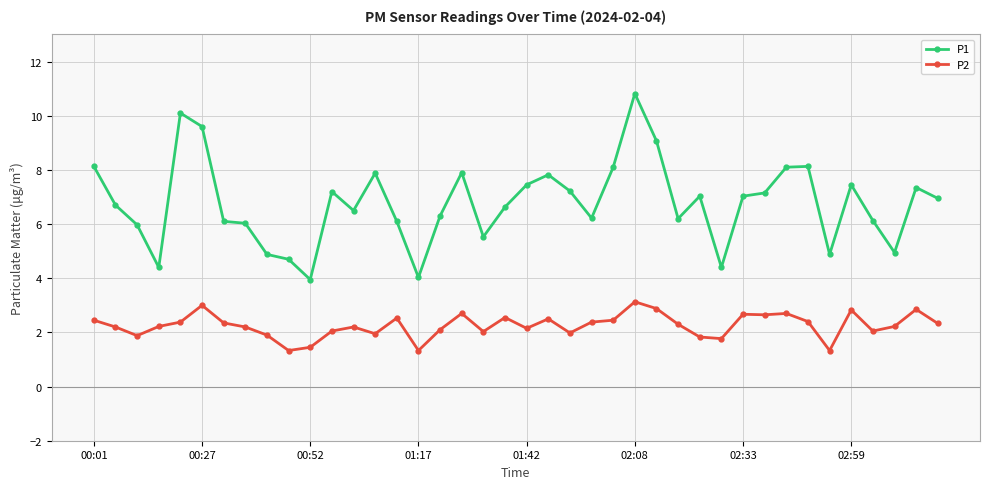

What is the highest value of the P2 series?

3.1